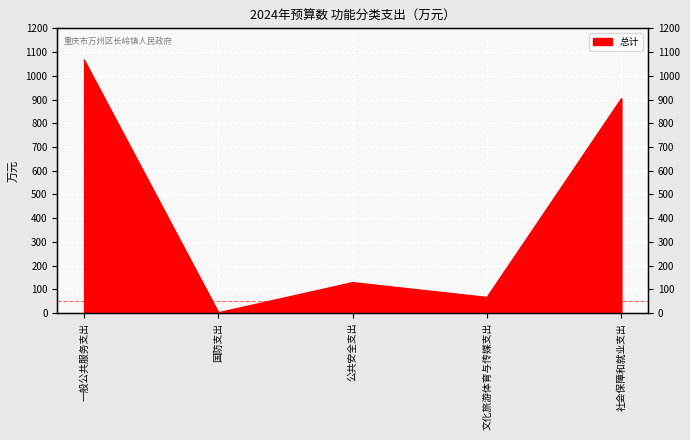

True or false: the data shows 29.1 at 文化旅游体育与传媒支出.

False